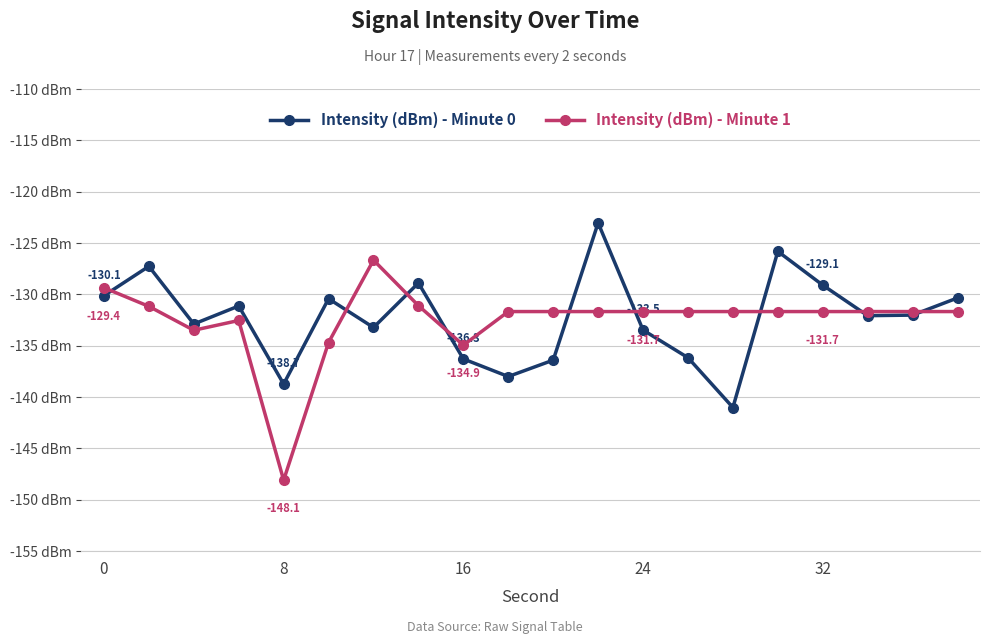

Is this an area chart (filled region under the line)?

No